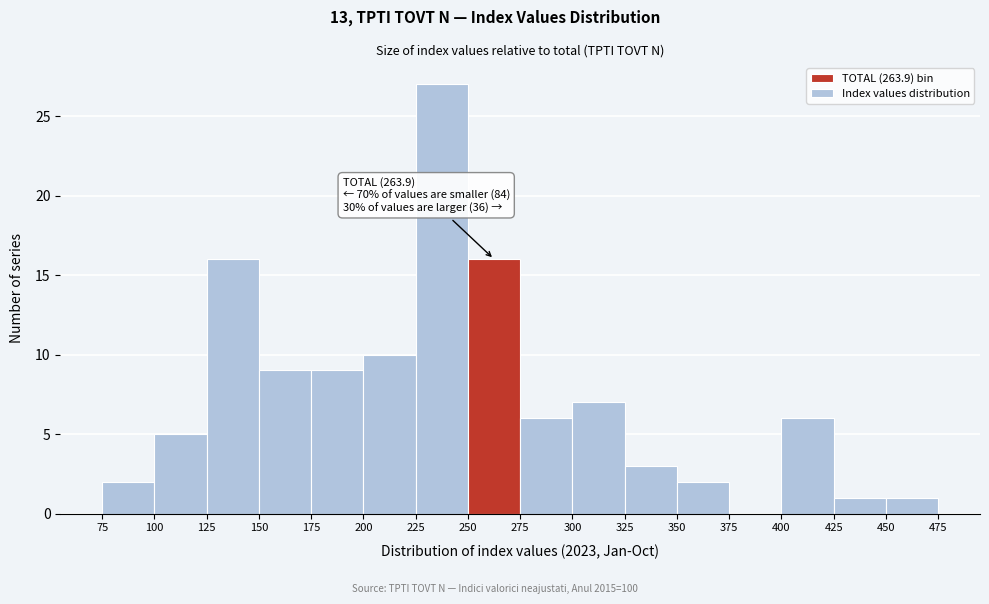

Which range on the x-axis has the tallest bar?

225 to 250